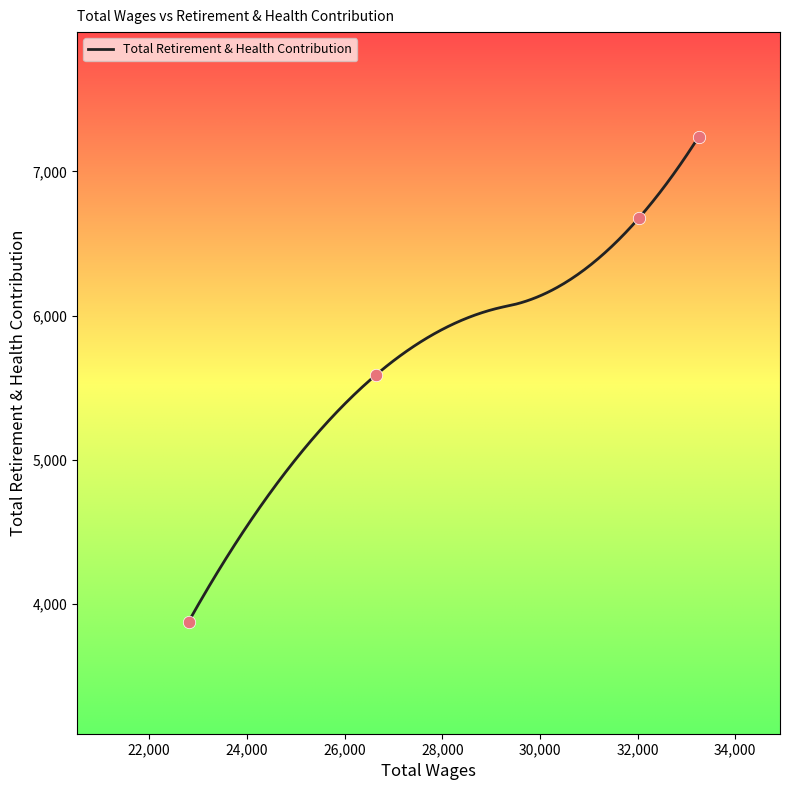

What is the change in value from 32030.4 to 26644.45?

-1088.3